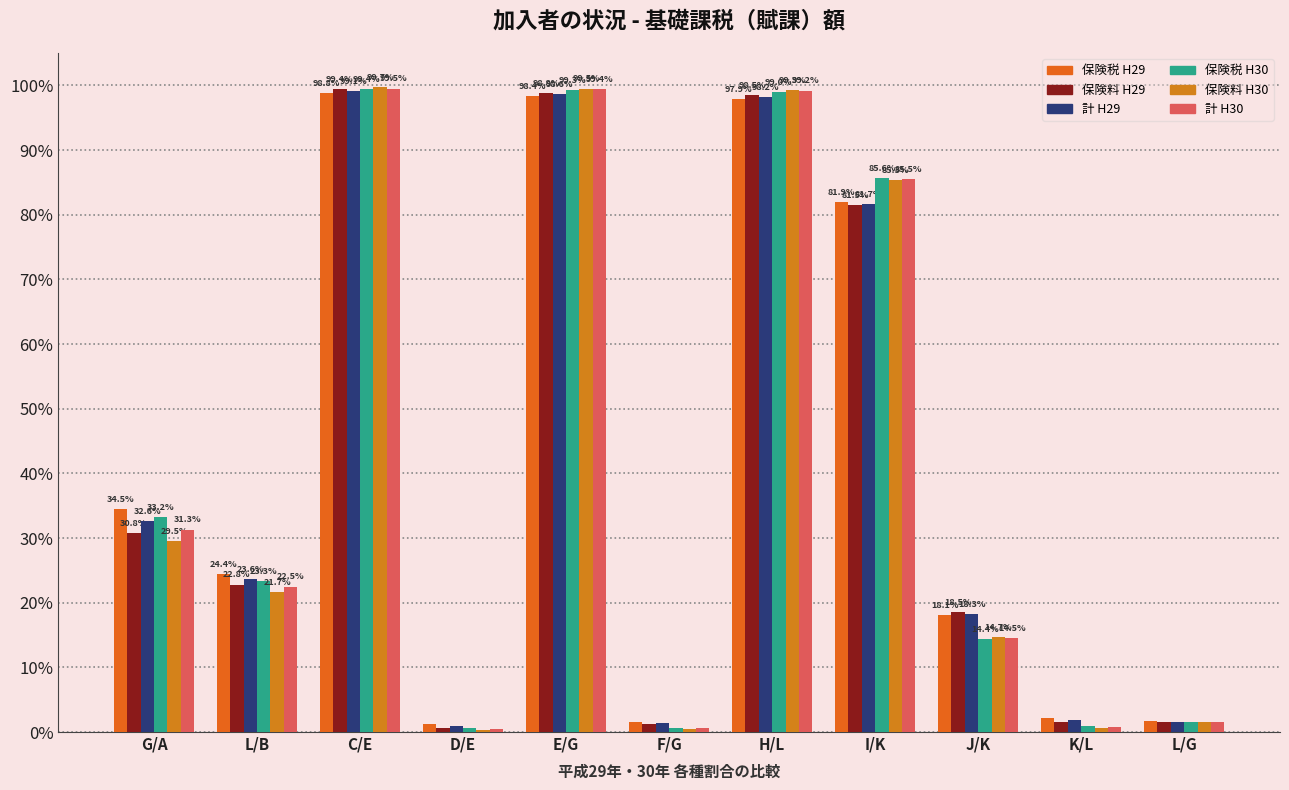

Reading left to right, extract all data points from this chart.

保険税 H29: 34.5	24.4	98.8	1.2	98.4	1.6	97.9	81.9	18.1	2.1	1.7
保険料 H29: 30.8	22.8	99.4	0.6	98.8	1.2	98.5	81.5	18.5	1.5	1.6
計 H29: 32.6	23.6	99.1	0.9	98.6	1.4	98.2	81.7	18.3	1.8	1.6
保険税 H30: 33.2	23.3	99.4	0.6	99.3	0.7	99.0	85.6	14.4	1.0	1.6
保険料 H30: 29.5	21.7	99.7	0.3	99.5	0.5	99.3	85.3	14.7	0.7	1.5
計 H30: 31.3	22.5	99.5	0.5	99.4	0.6	99.2	85.5	14.5	0.8	1.6